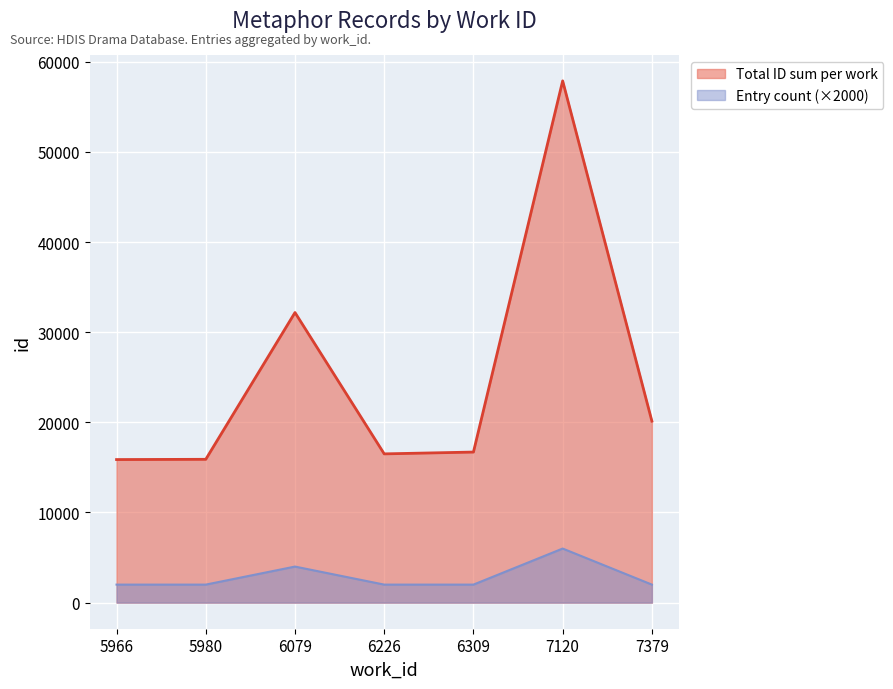

Is it true that Entry count (×2000) equals 628 at 7379?

False